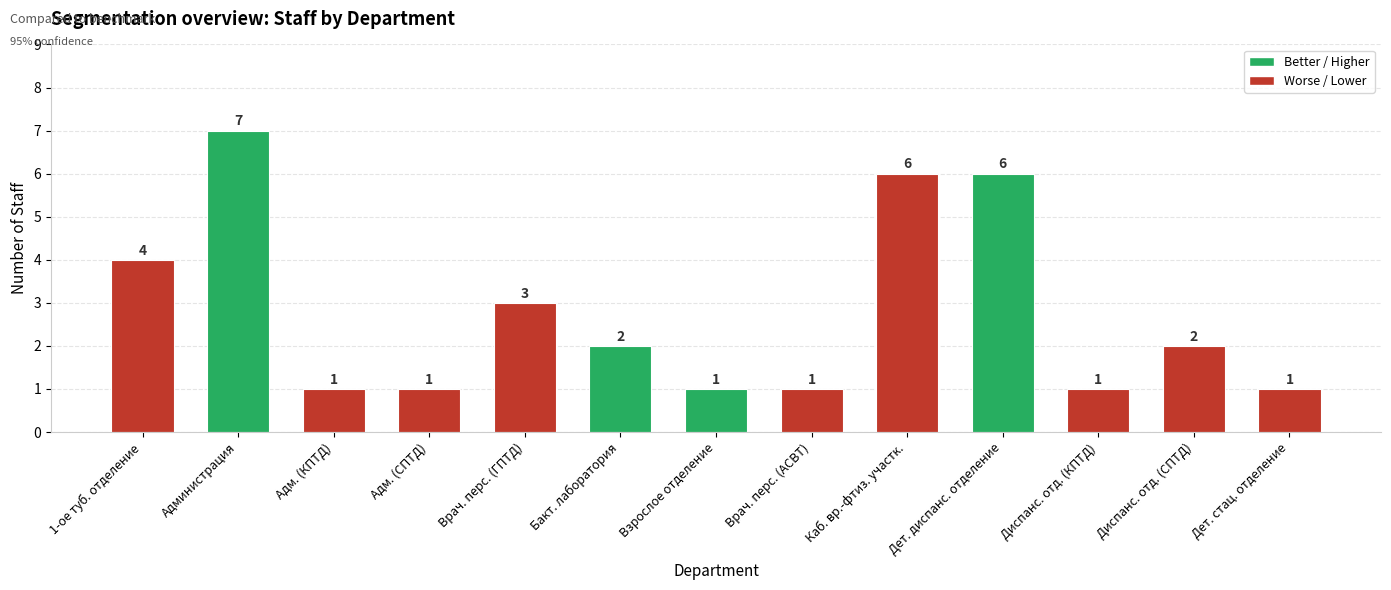

What is the sum of all values?

36